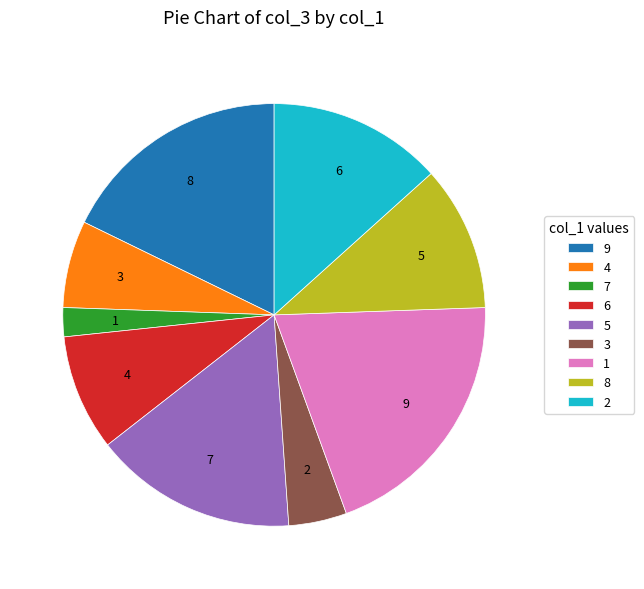

Is it true that 2 is 13% of the pie?

True